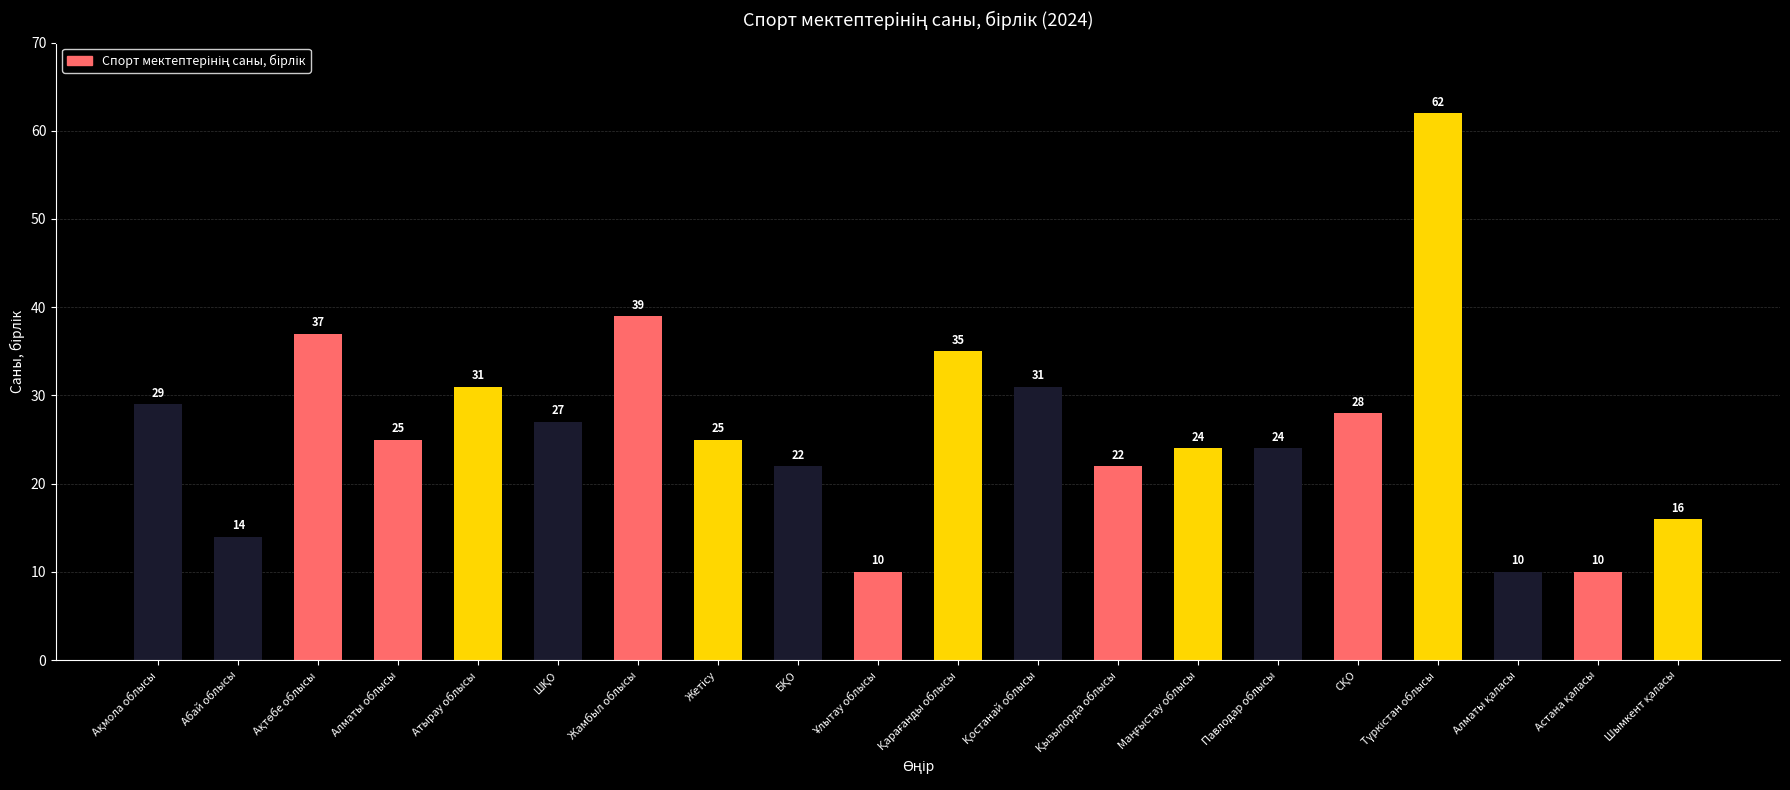

What is the value of the 10th bar from the left?

10